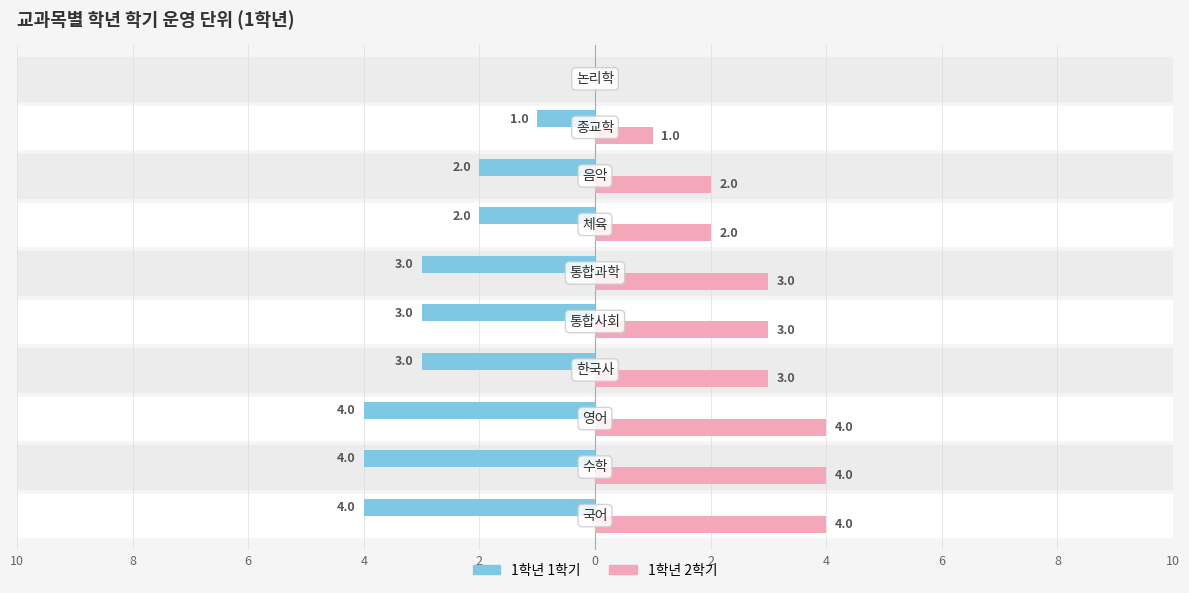

What are all the series names shown in the legend?

1학년 1학기, 1학년 2학기